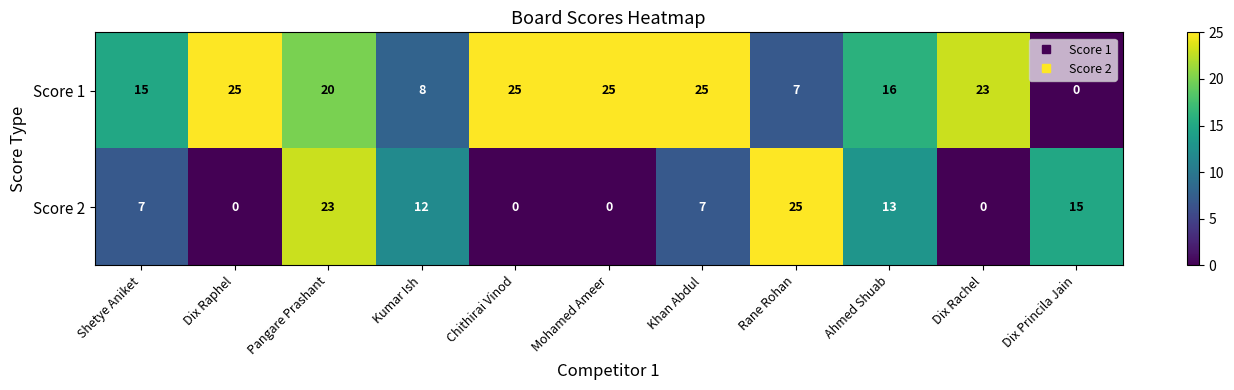

How many positive values does the Score 2 series have?

7